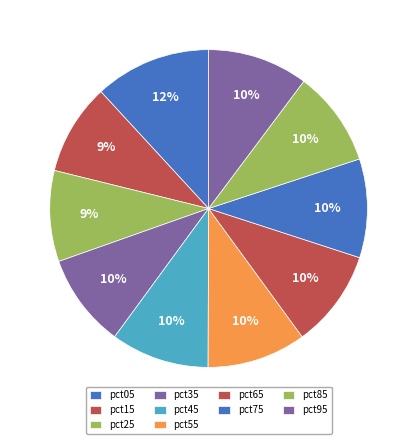

Is there any slice that represents more than half of the pie?

No